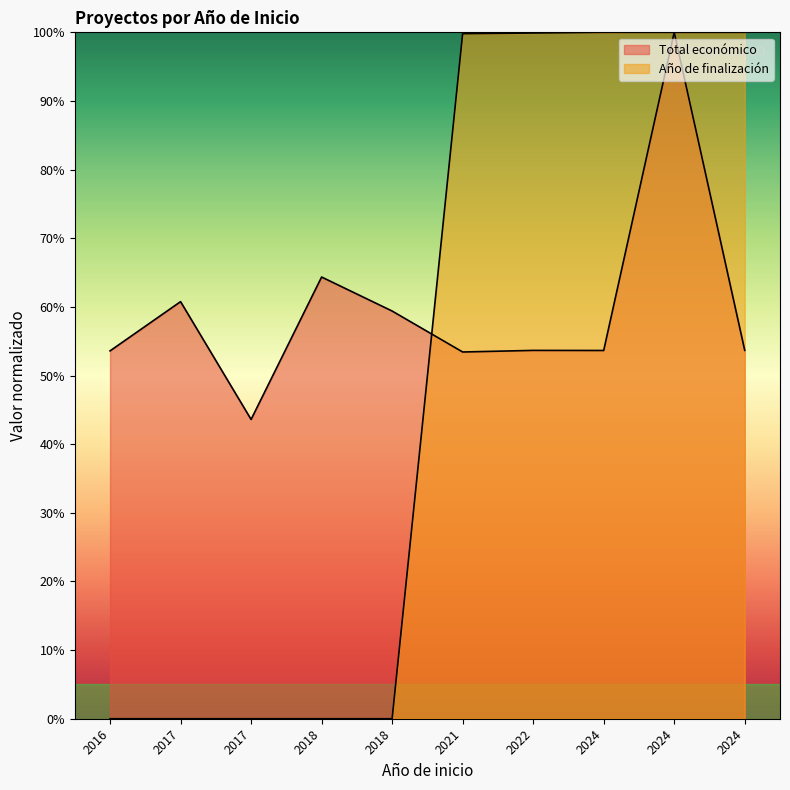

What is the value of the 8th point from the left?

1.0